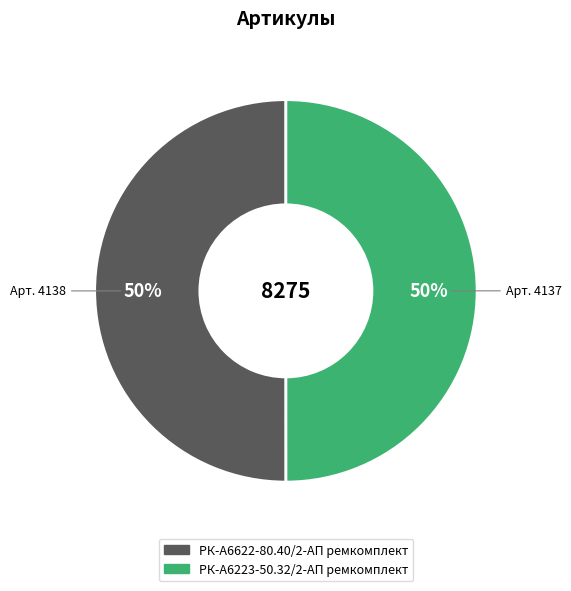

True or false: РК-А6622-80.40/2-АП ремкомплект accounts for 38% of the total.

False